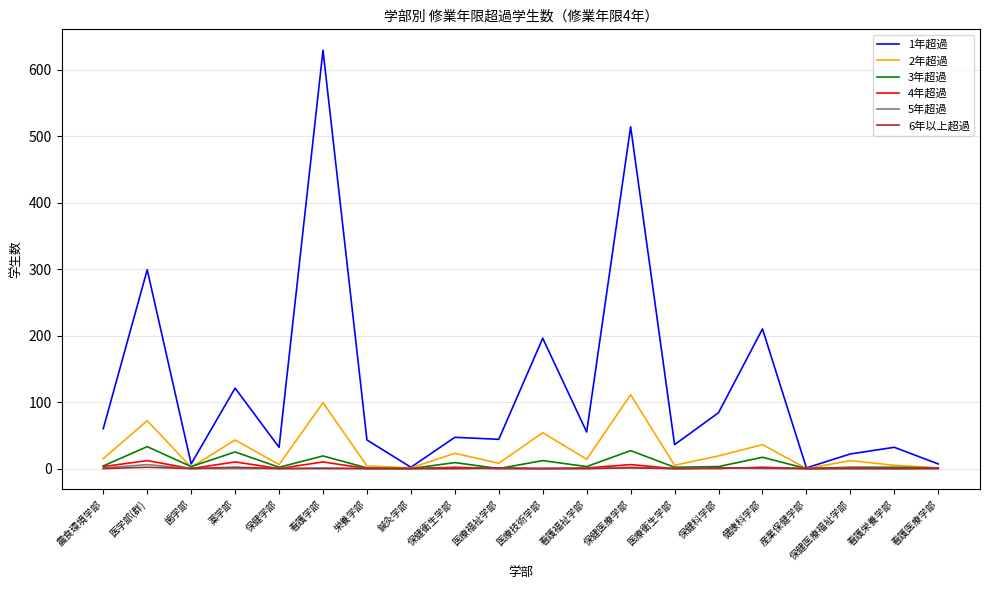

The 5年超過 series shows 0 at 薬学部. True or false?

True